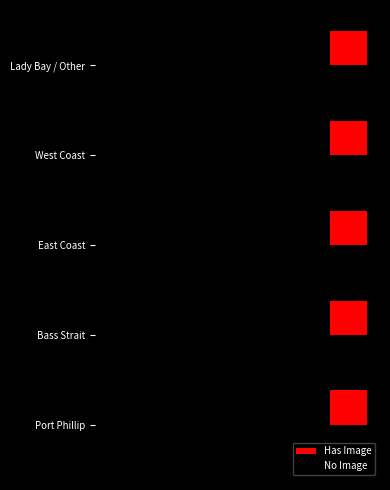

List the series in order of their peak value, highest first.

Has Image, No Image